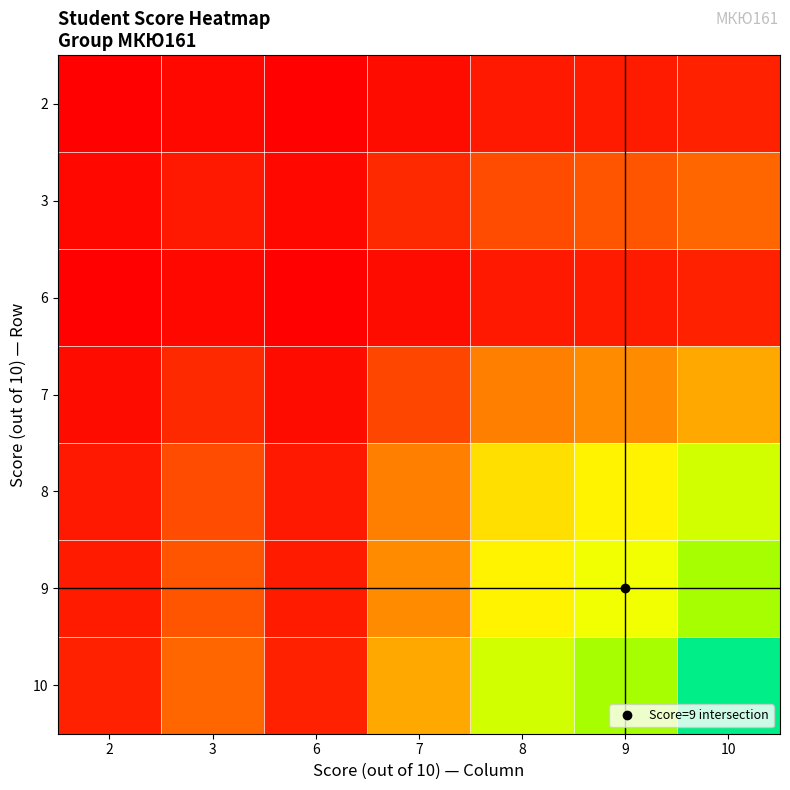

Rank the series by their maximum value, from highest to lowest.

10, 9, 8, 7, 3, 2, 6